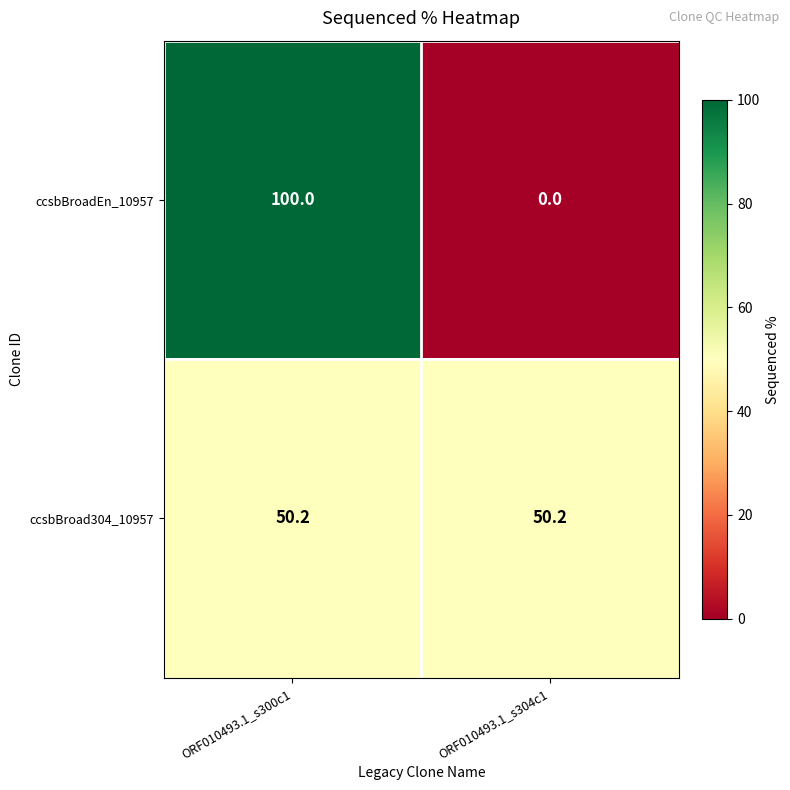

At which category does the chart reach its minimum across all series?

ORF010493.1_s304c1